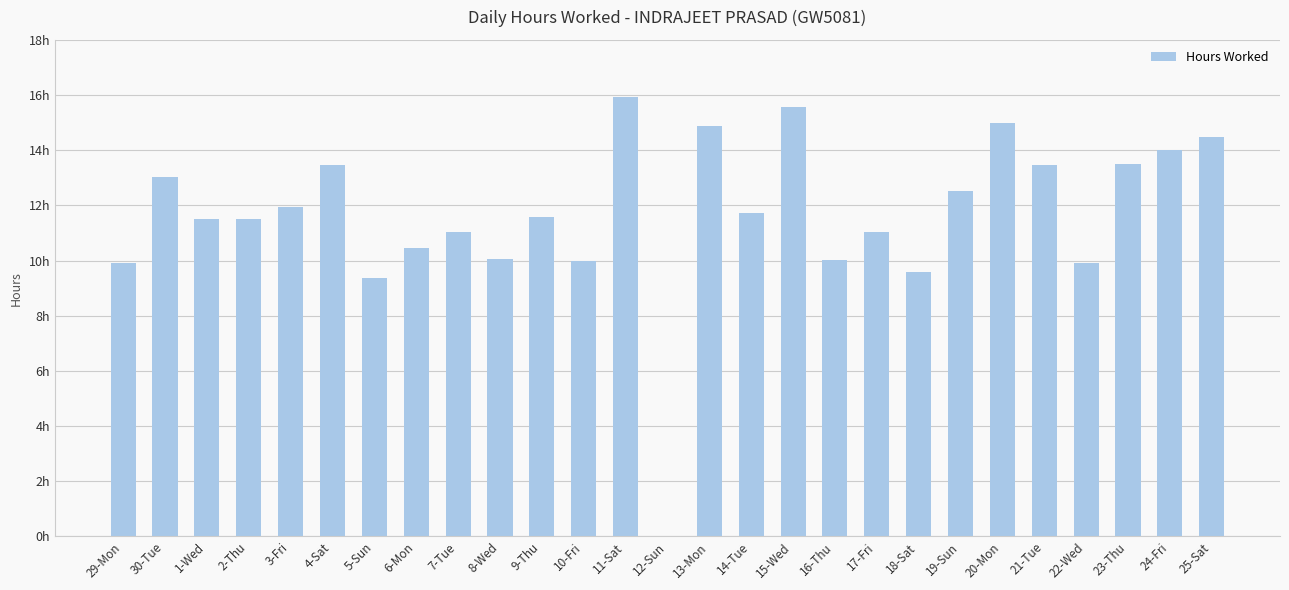

What is the label of the 8th bar from the right?

18-Sat